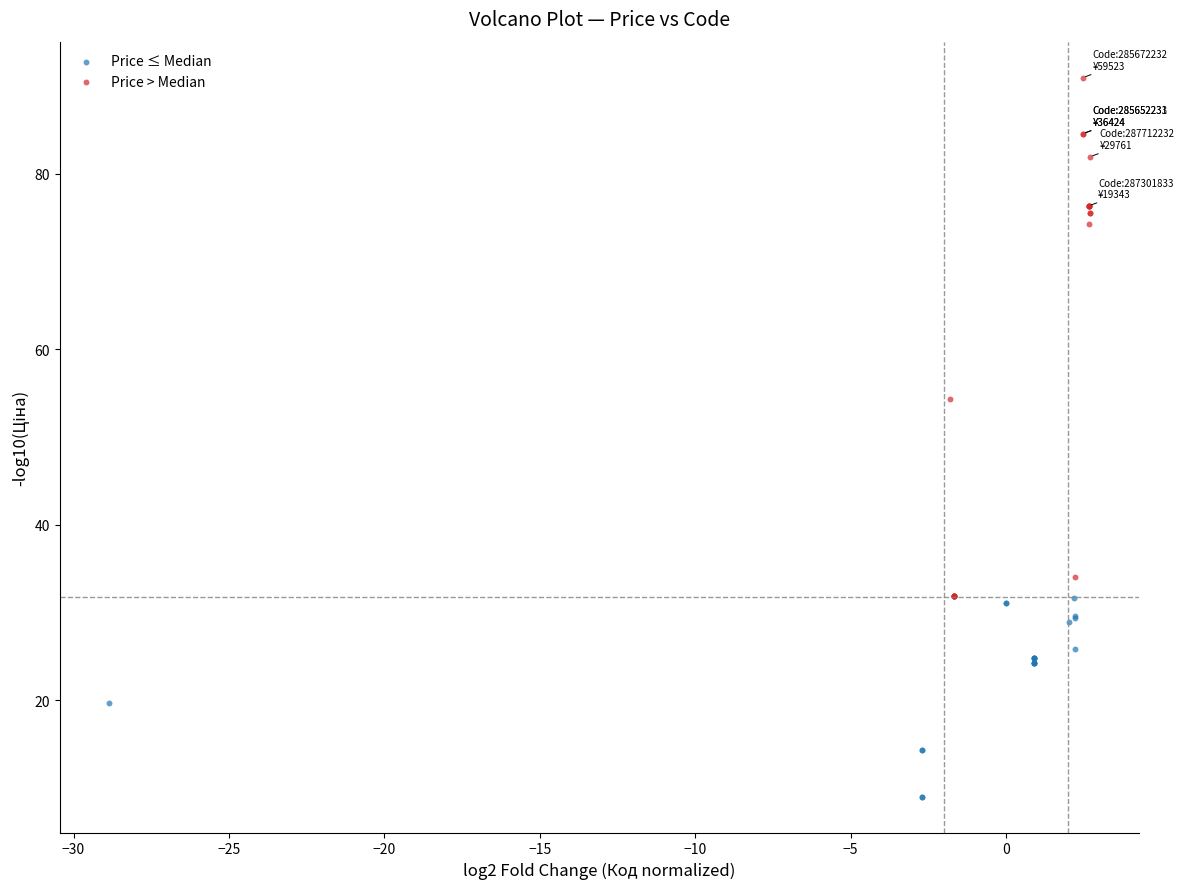

Which series reaches the maximum Y coordinate?

Price > Median